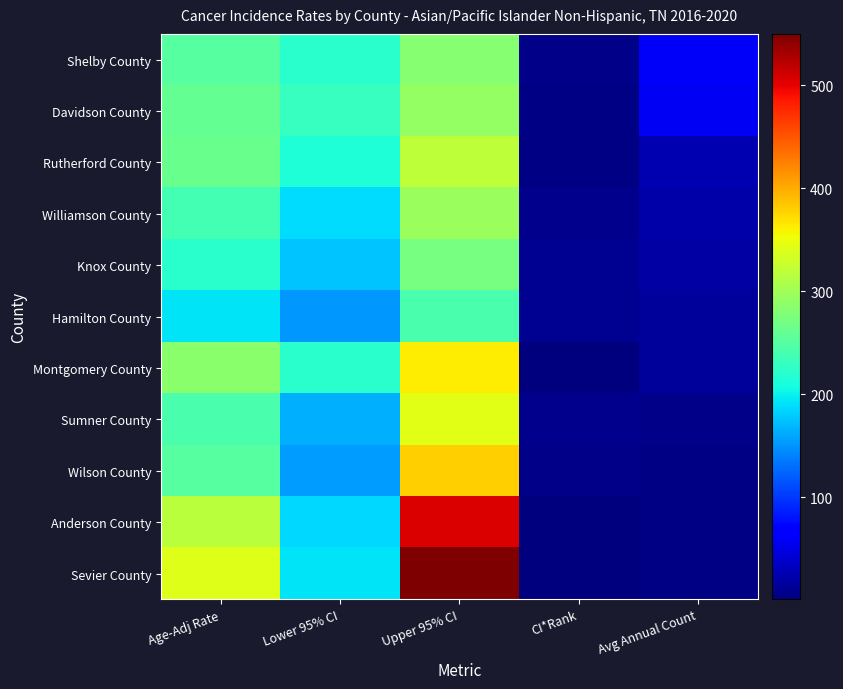

Which category has the highest value across all series?

Upper 95% CI